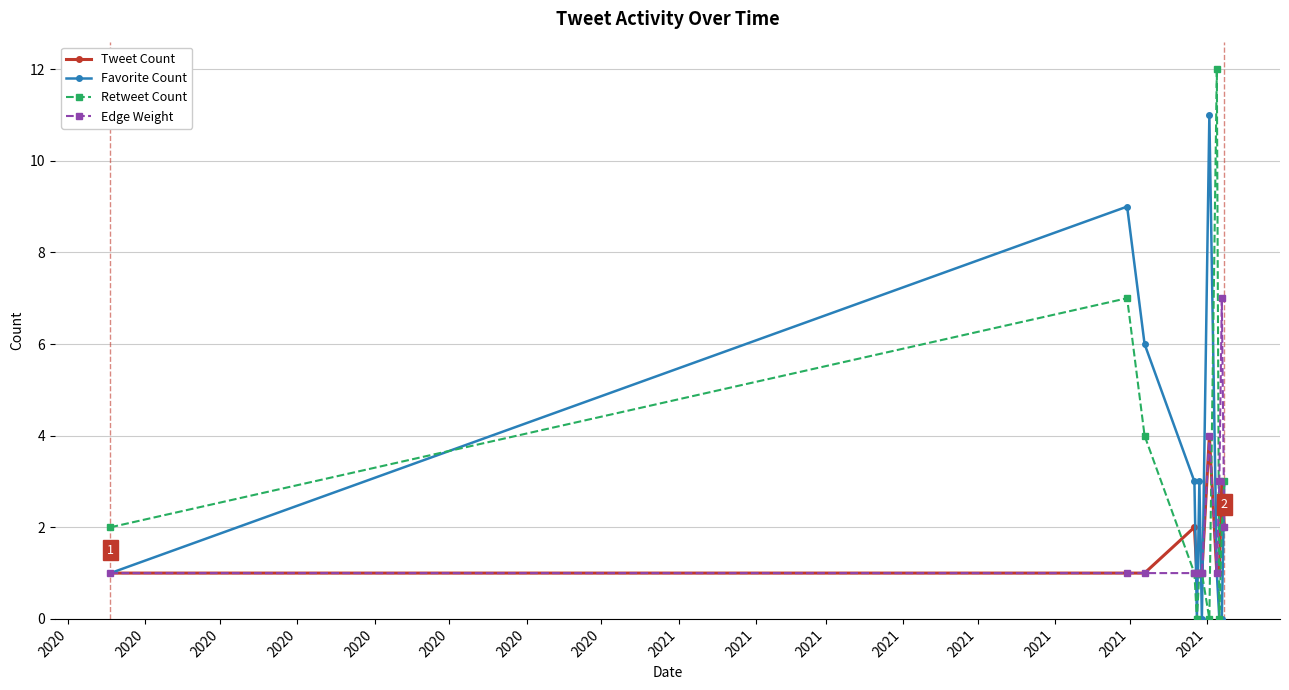

Which series has the largest range (max minus min)?

Retweet Count